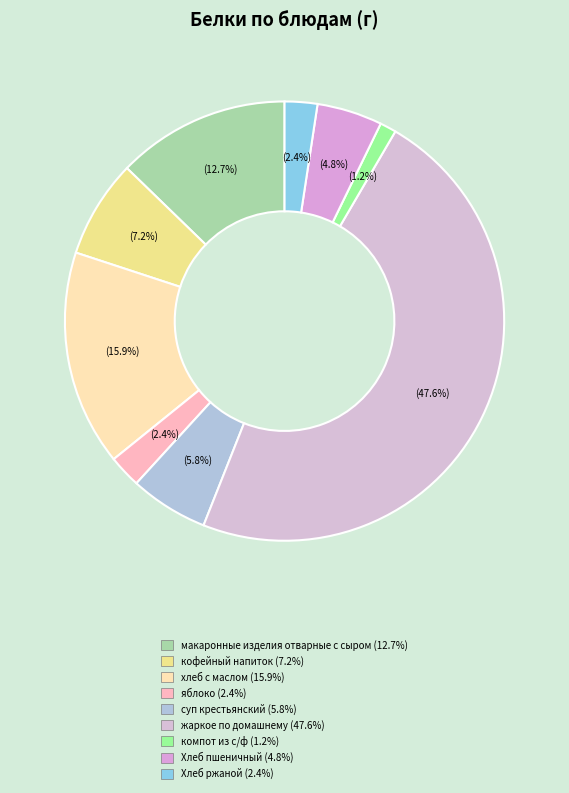

Rank the categories by value from lowest to highest.

компот из с/ф, яблоко, Хлеб ржаной, Хлеб пшеничный, суп крестьянский, кофейный напиток, макаронные изделия отварные с сыром, хлеб с маслом, жаркое по домашнему